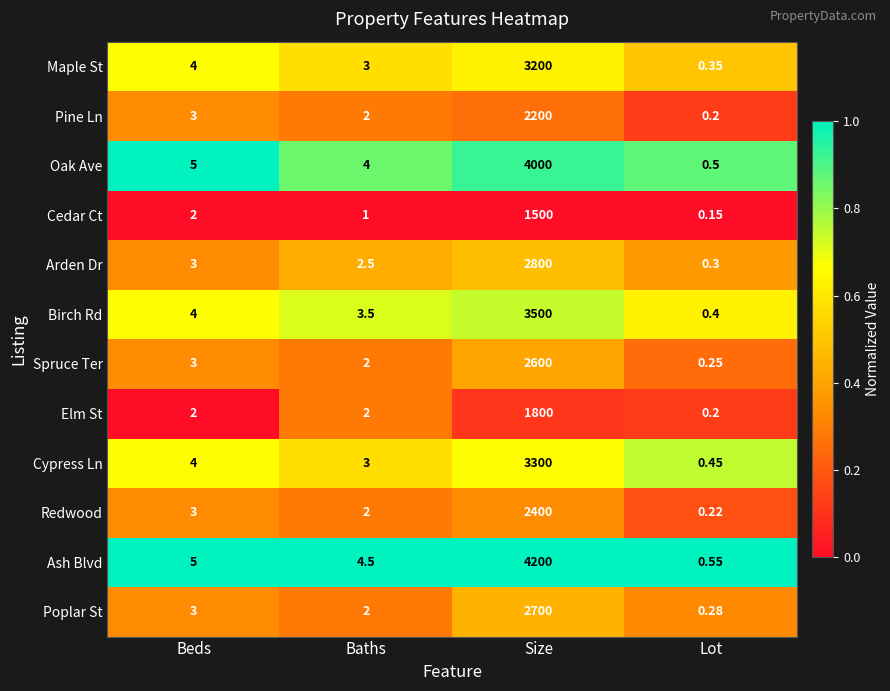

Which series has the largest total across all categories?

Ash Blvd